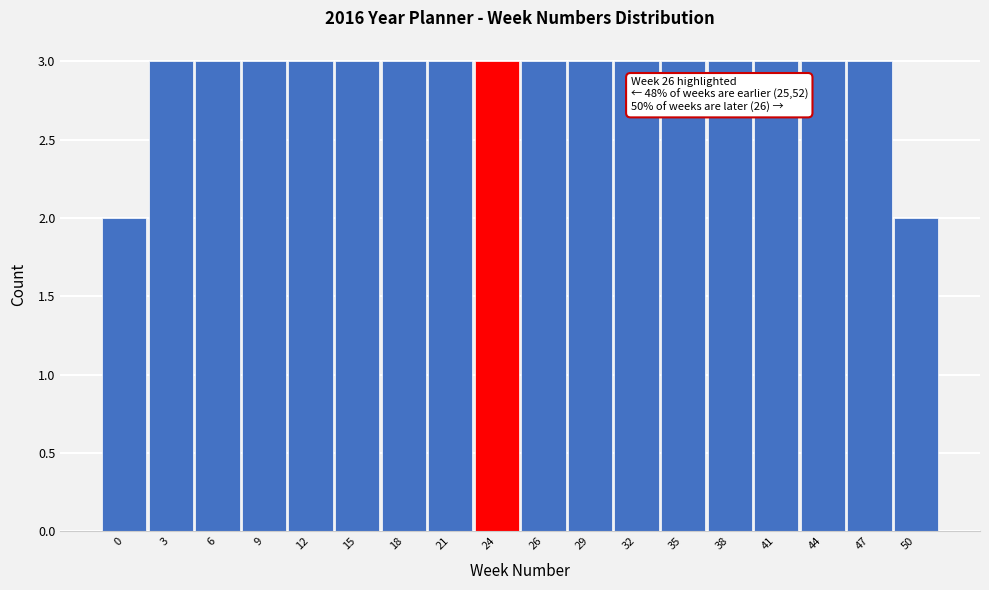

Reading left to right, list all the values displayed in this chart.

0=2	3=3	6=3	9=3	12=3	15=3	18=3	21=3	24=3	26=3	29=3	32=3	35=3	38=3	41=3	44=3	47=3	50=2